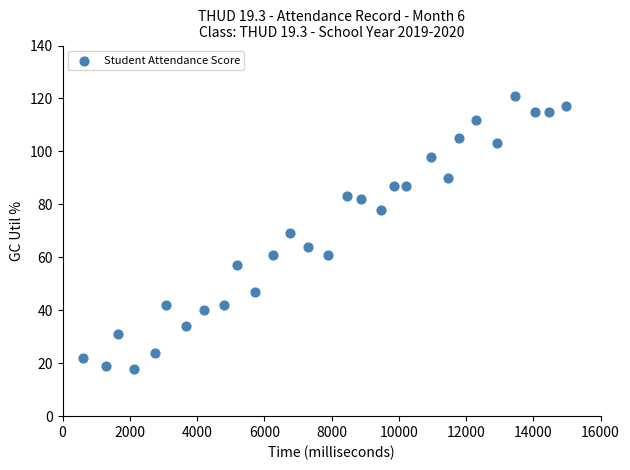

What is the range of Y values (max minus min)?

103